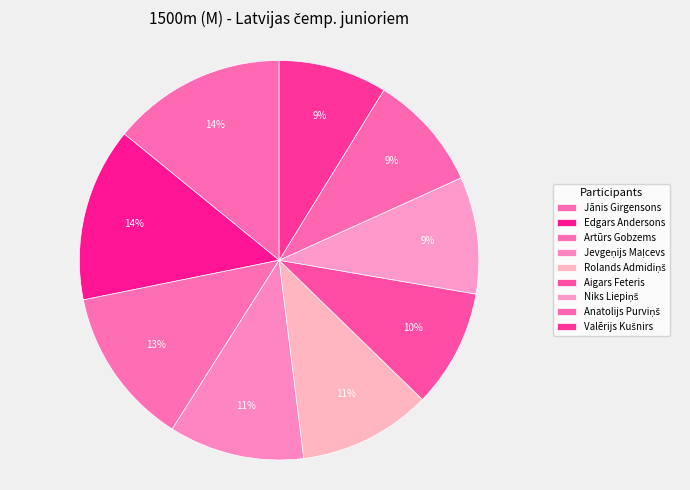

How many slices are in this pie chart?

9